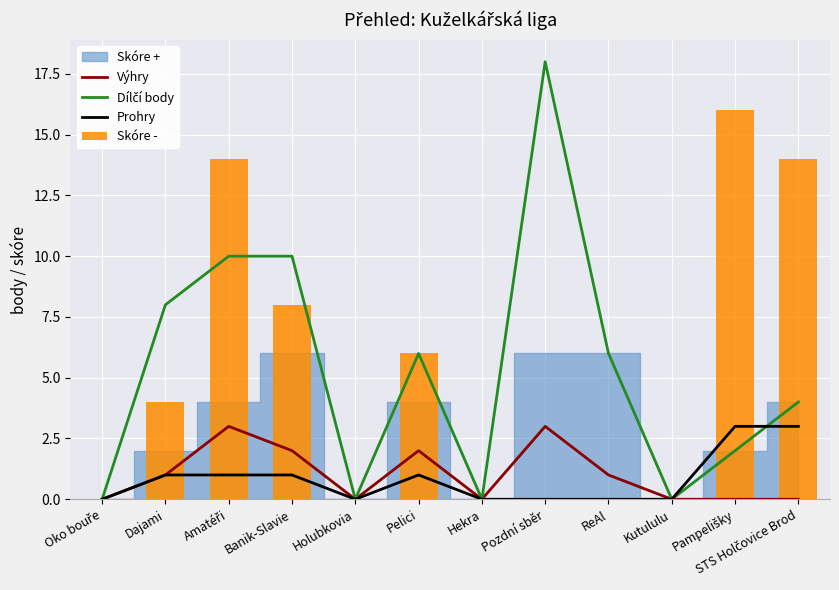

Is it true that Skóre - equals 23 at Amatéři?

False